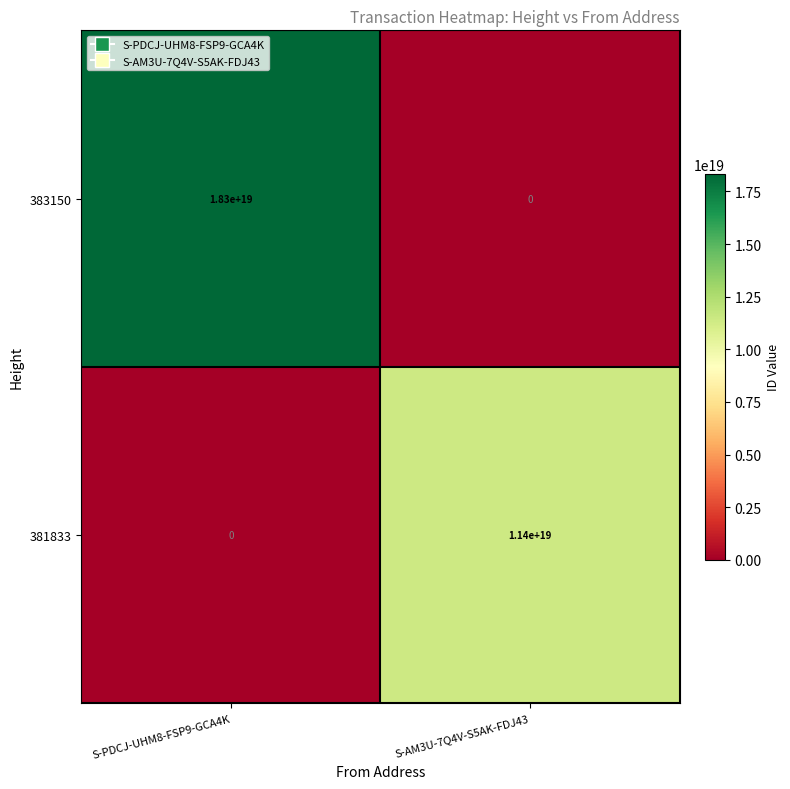

Which category has the highest value in the 383150 series?

S-PDCJ-UHM8-FSP9-GCA4K